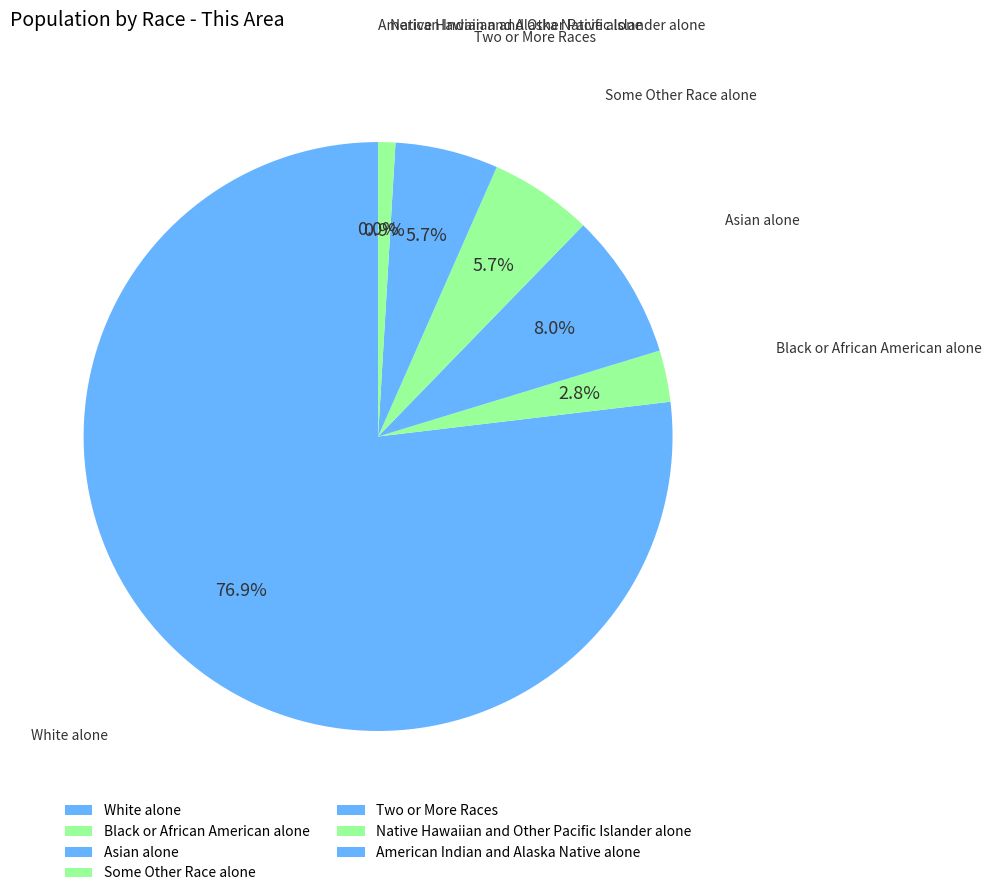

To the nearest percent, what portion does Native Hawaiian and Other Pacific Islander alone represent?

1%